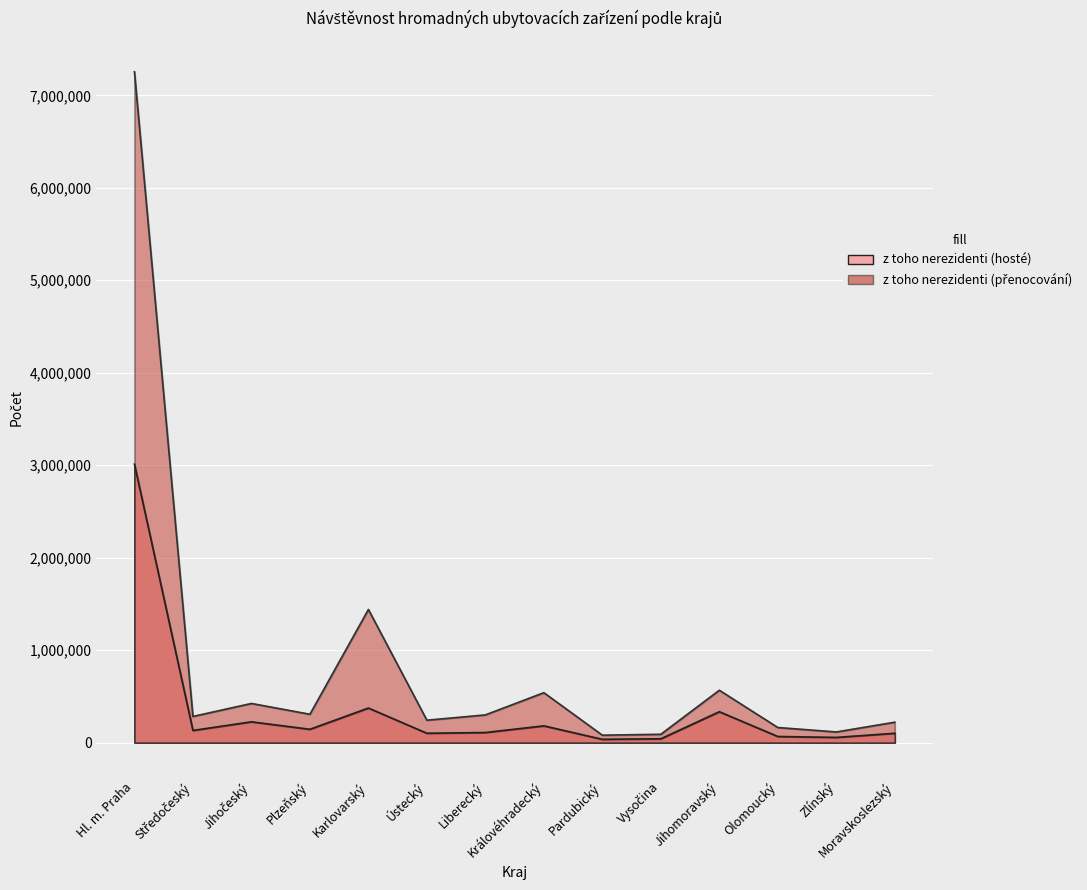

What is the average value of the z toho nerezidenti (hosté) series?

351298